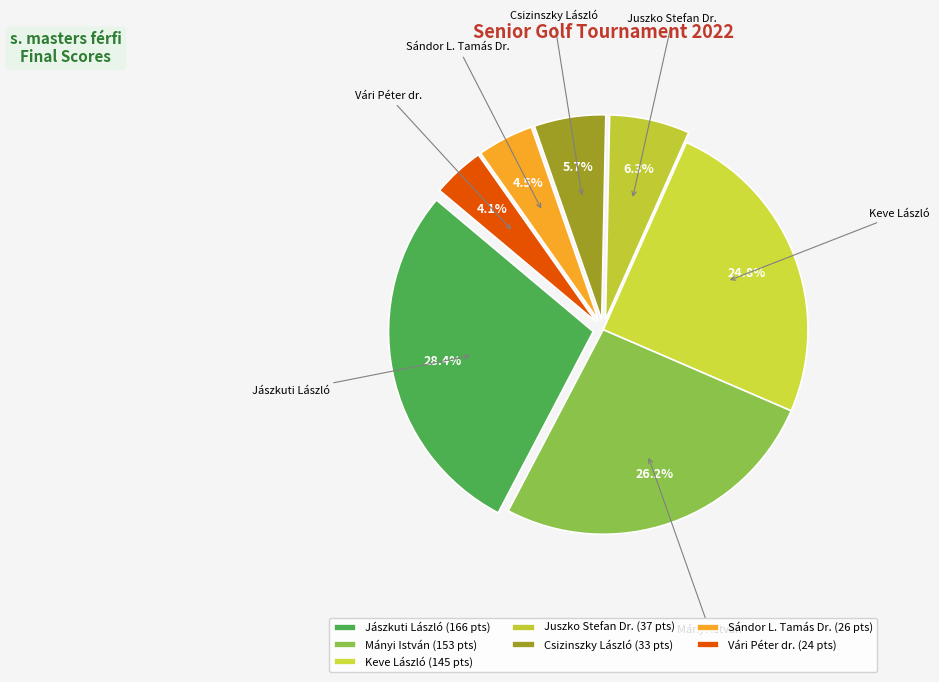

Between Vári Péter dr. and Juszko Stefan Dr., which is larger?

Juszko Stefan Dr.